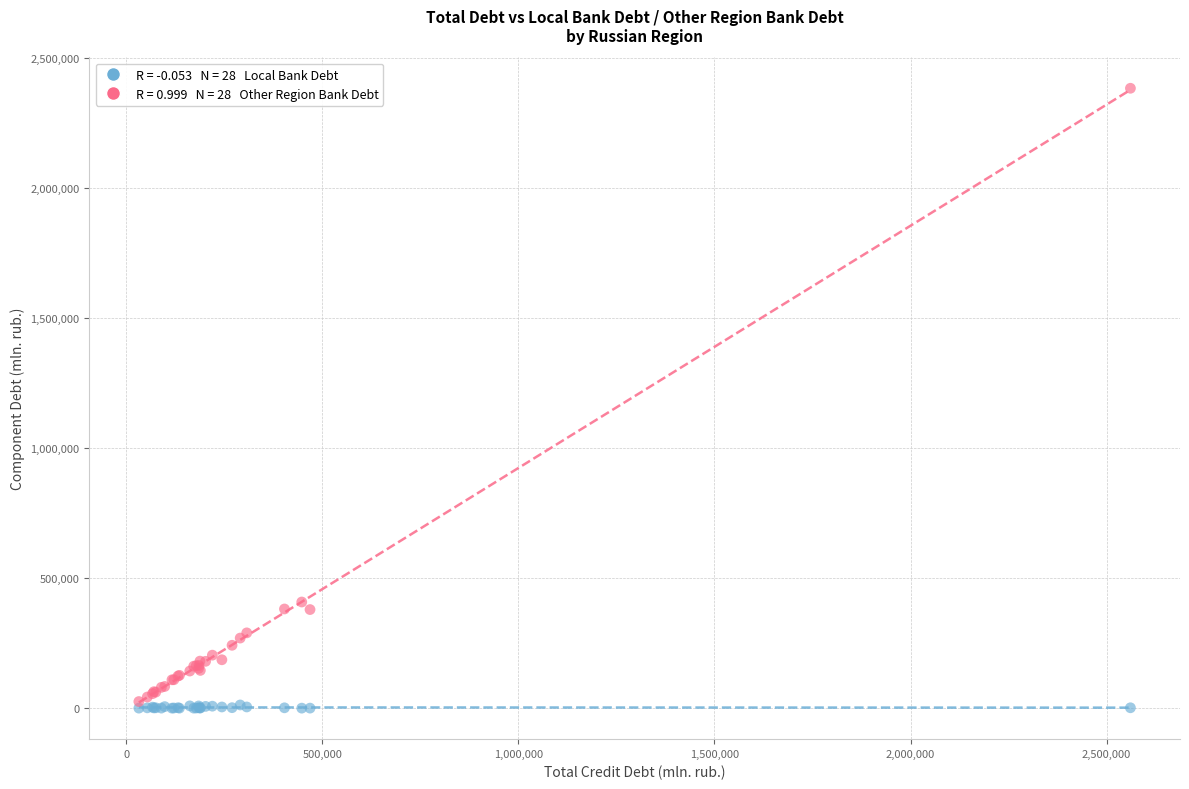

Across all series, what Y value is closest to 1191267?

407916